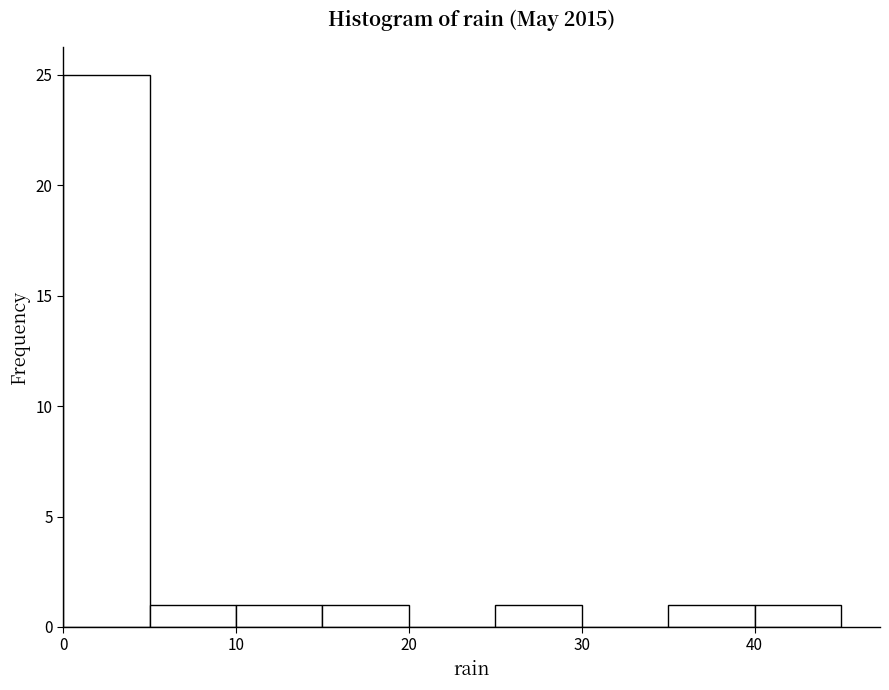

Reading left to right, list every bar in this chart as the range it spans on the x-axis followed by its height. The values are not printed on the chart, so give them approximately, as read against the axis.

0 to 5: 25
5 to 10: 1
10 to 15: 1
15 to 20: 1
20 to 25: 0
25 to 30: 1
30 to 35: 0
35 to 40: 1
40 to 45: 1